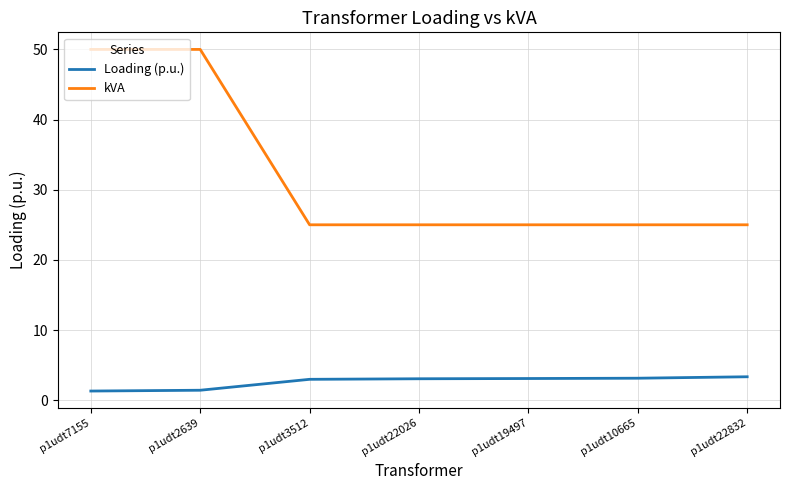

Which series changed the most between p1udt2639 and p1udt22026?

kVA